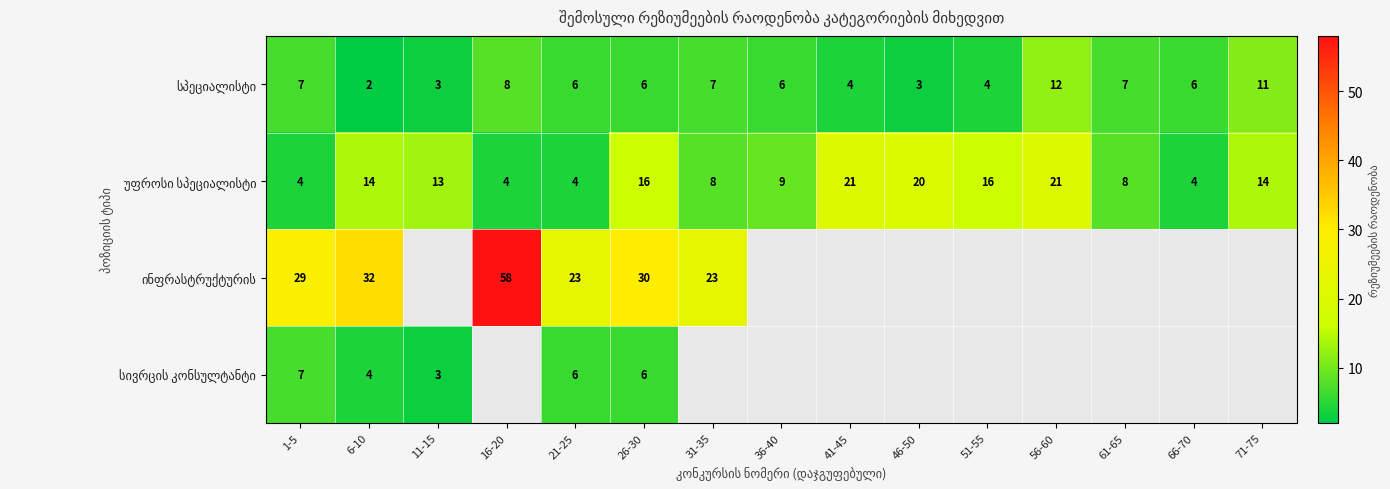

What is the spread (max minus min) of values at 21-25?

19